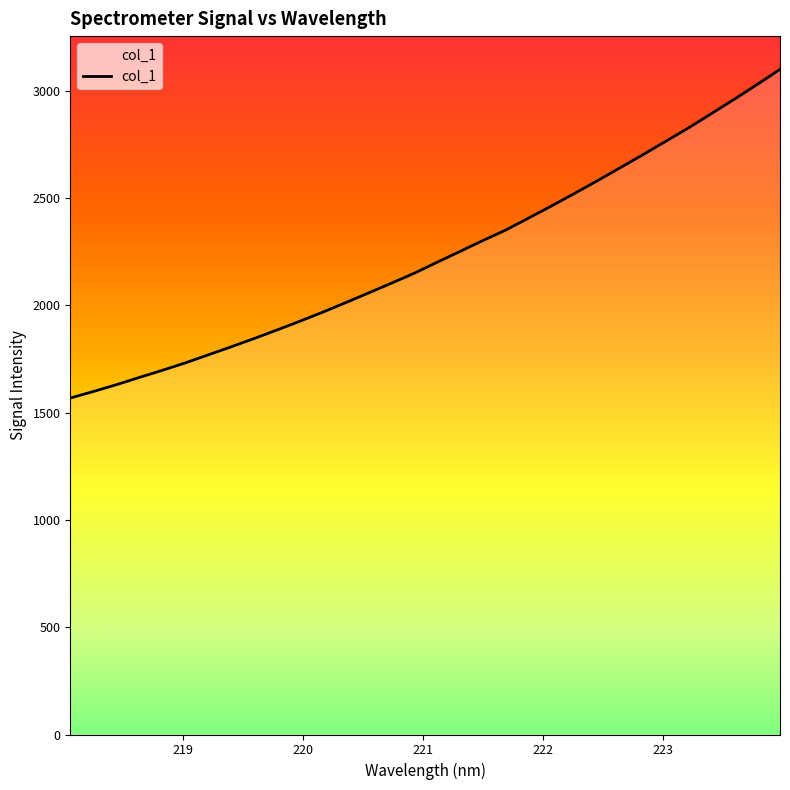

Reading left to right, transcribe all the data shown in this chart.

1567.5	1597.8	1629.3	1663.2	1696.1	1730.7	1767.9	1805.4	1843.9	1883.8	1924.6	1966.8	2011.1	2056.4	2101.9	2148.3	2199.5	2249.9	2300.8	2349.6	2405.6	2461.8	2519.9	2579.0	2639.8	2701.0	2763.4	2826.1	2892.6	2959.5	3028.3	3098.9